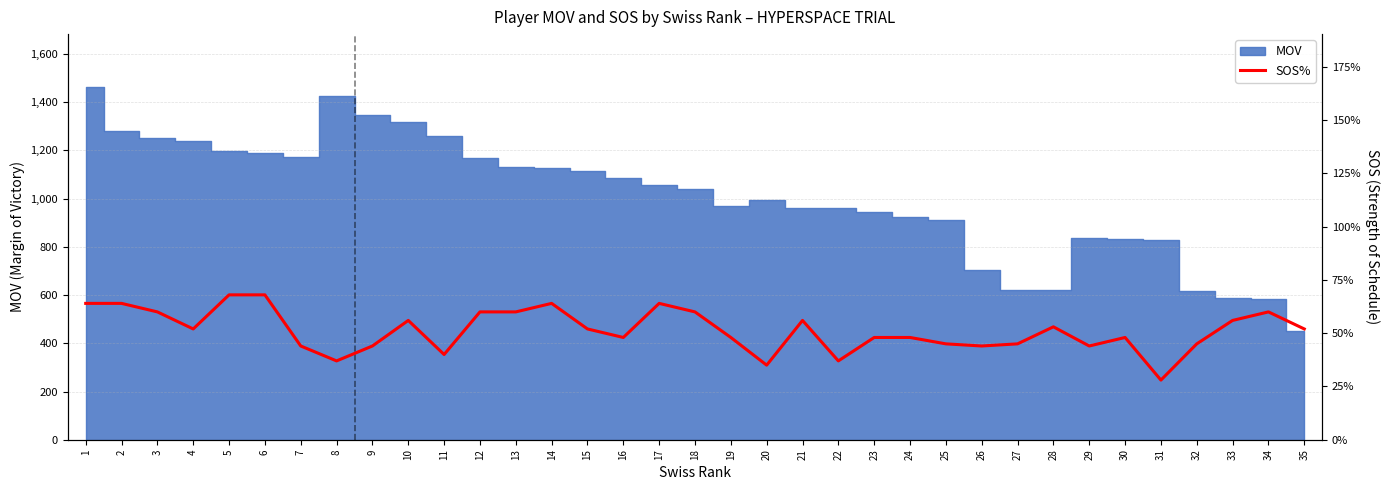

At which category does the data reach its first local peak?

10